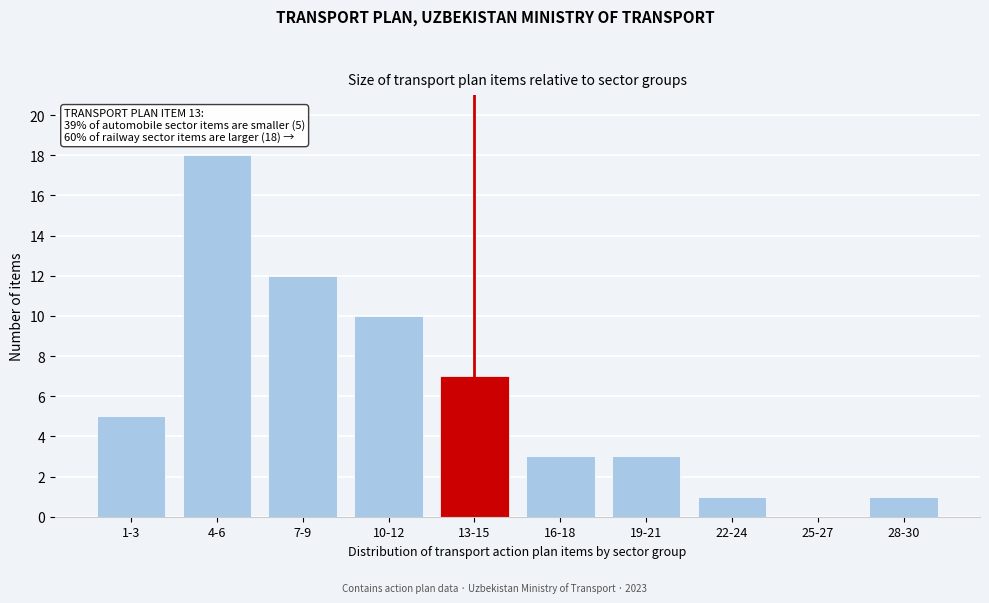

Reading left to right, extract all data points from this chart.

1-3=5	4-6=18	7-9=12	10-12=10	13-15=7	16-18=3	19-21=3	22-24=1	25-27=0	28-30=1